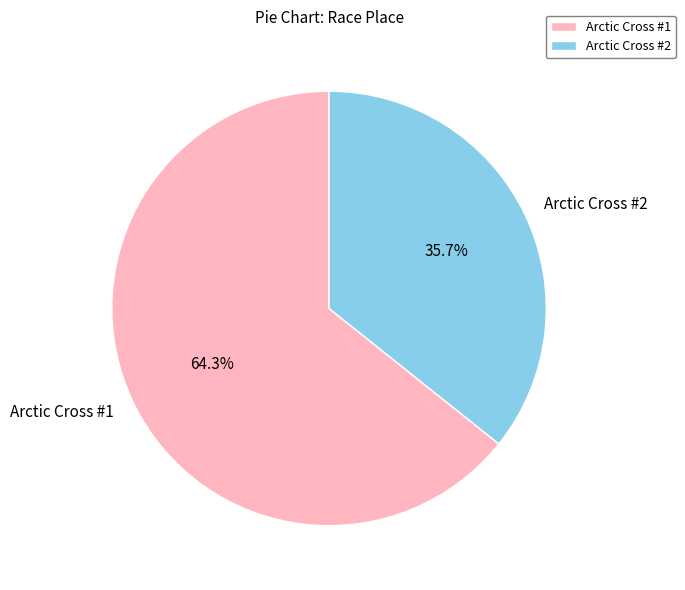

Is there a majority slice in this chart?

Yes